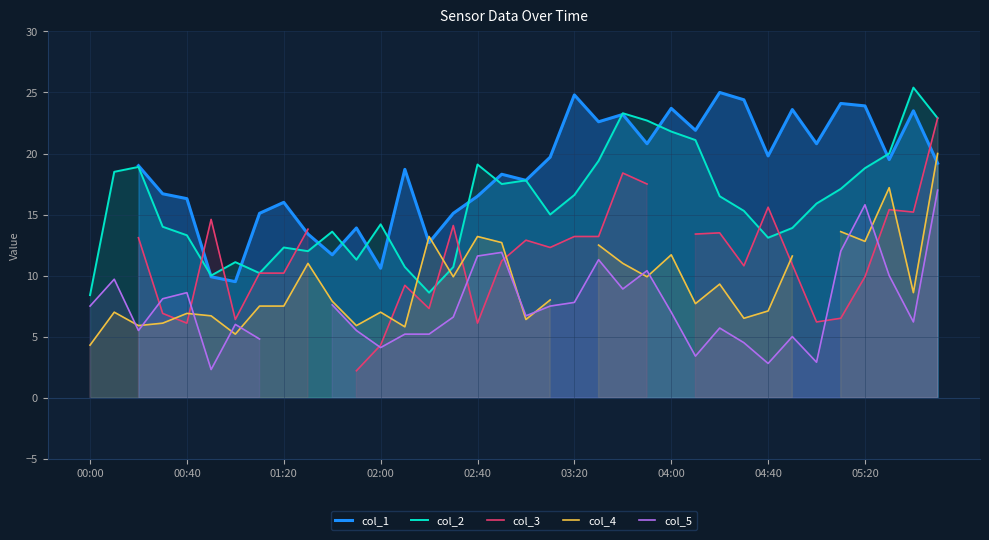

True or false: col_2 has a value of 8.4 at 00:00.

True